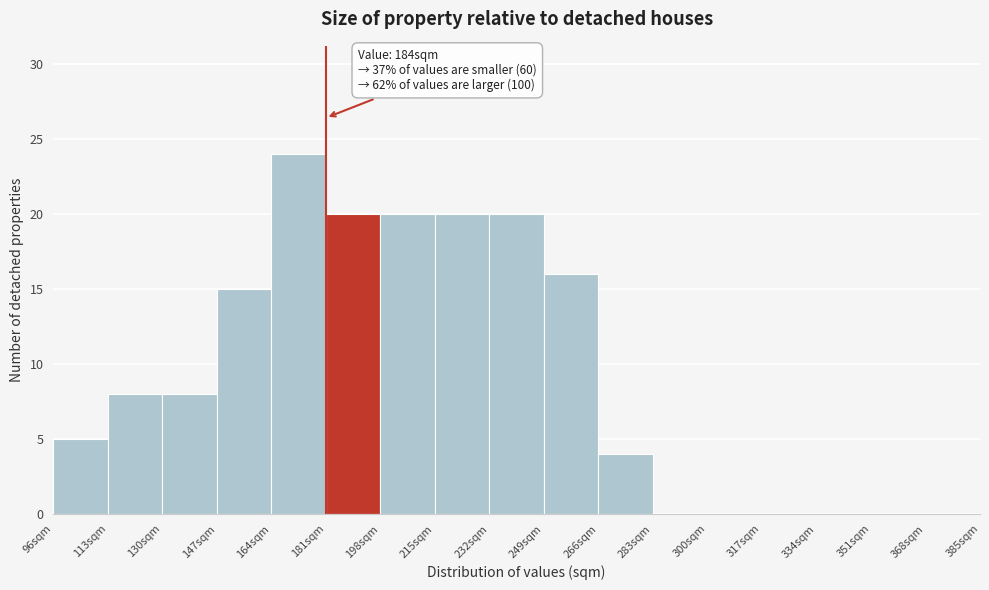

Which range on the x-axis has the tallest bar?

164 to 181